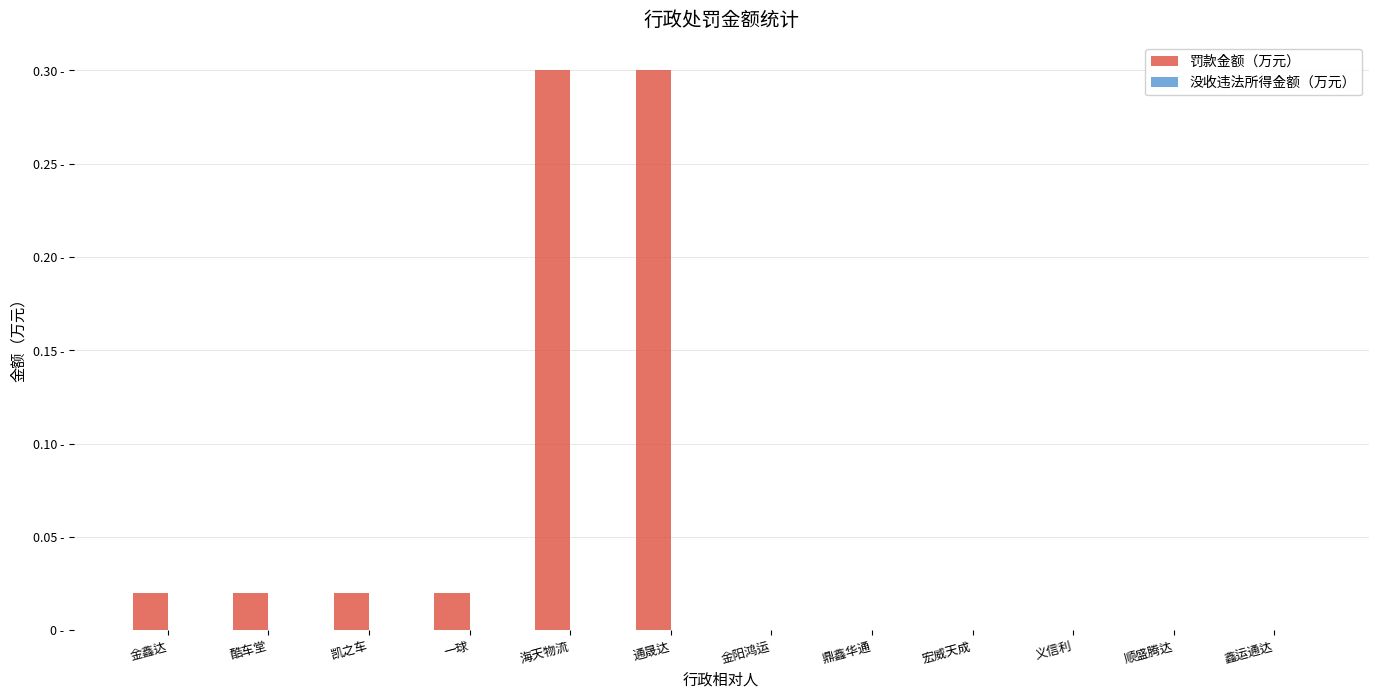

Reading right to left, extract all data points from this chart.

罚款金额（万元）: 鑫运通达=0.0	顺盛腾达=0.0	义信利=0.0	宏威天成=0.0	鼎鑫华通=0.0	金阳鸿运=0.0	通晟达=0.3	海天物流=0.3	一球=0.0	凯之车=0.0	酷车堂=0.0	金鑫达=0.0
没收违法所得金额（万元）: 鑫运通达=0.0	顺盛腾达=0.0	义信利=0.0	宏威天成=0.0	鼎鑫华通=0.0	金阳鸿运=0.0	通晟达=0.0	海天物流=0.0	一球=0.0	凯之车=0.0	酷车堂=0.0	金鑫达=0.0